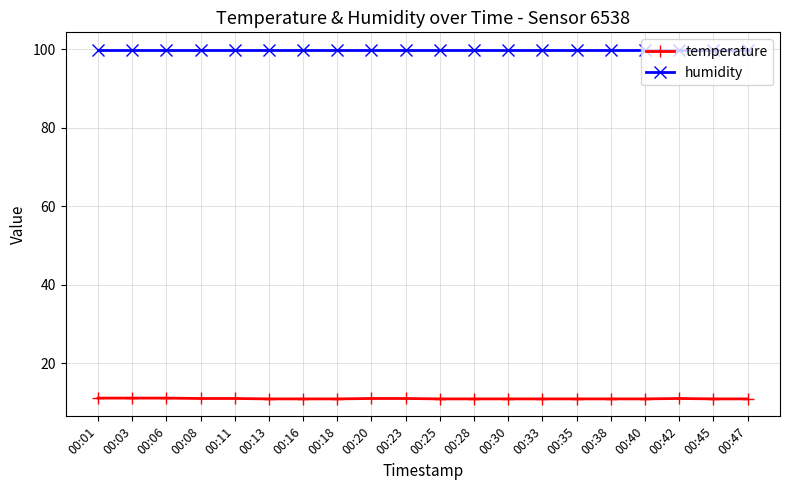

What are all the series names shown in the legend?

temperature, humidity